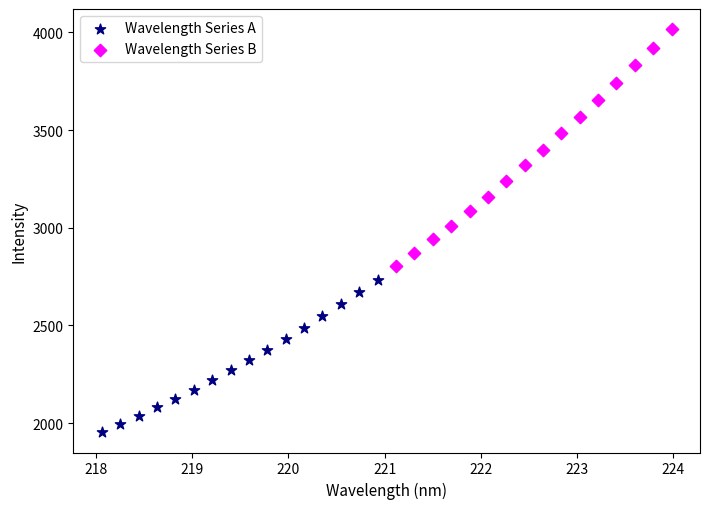

Which series has the largest Y range (max minus min)?

Wavelength Series B